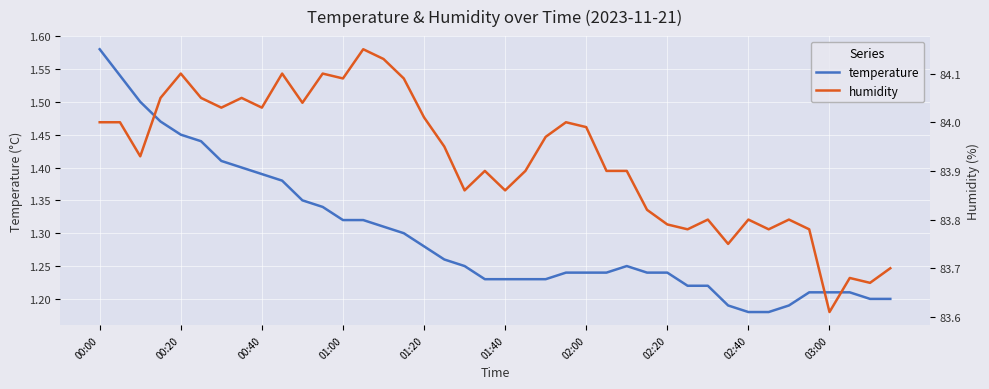

Is the value of humidity at 18 greater than the value of temperature at 21?

Yes